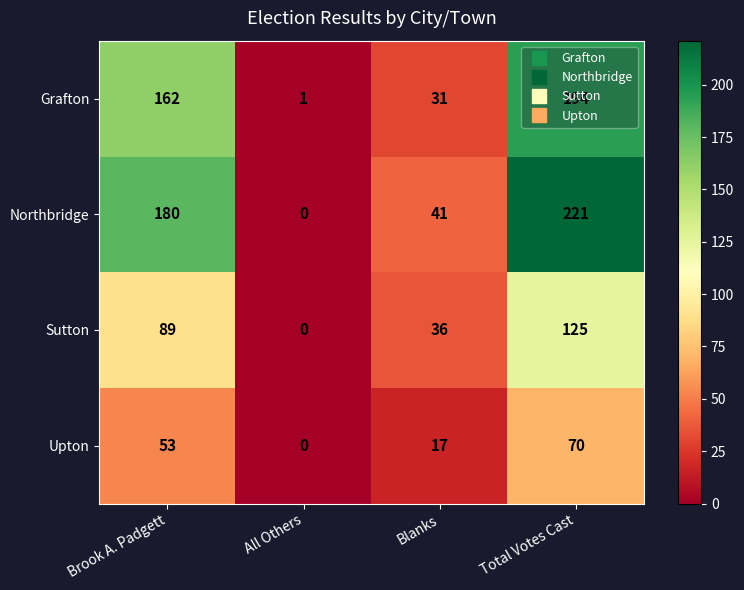

What value does the Grafton series have at Total Votes Cast?

194